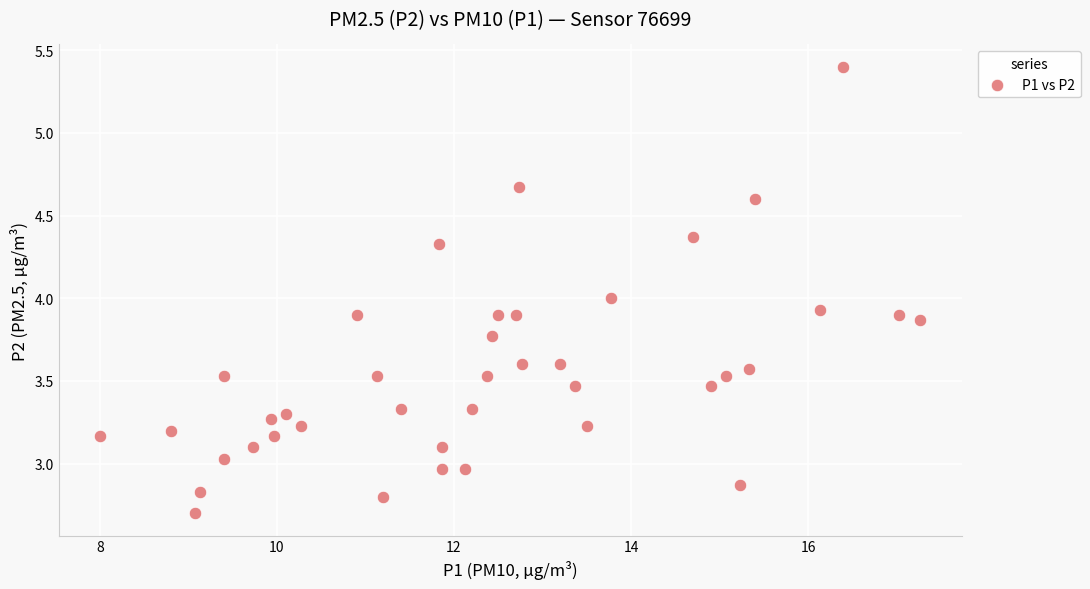

What is the range of X values (max minus min)?

9.3